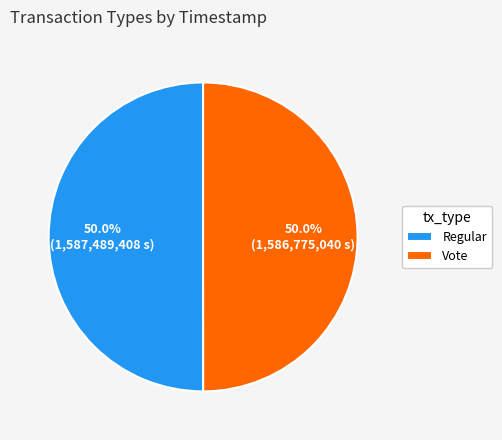

What is the ratio of the value at Regular to the value at Vote?

1.0